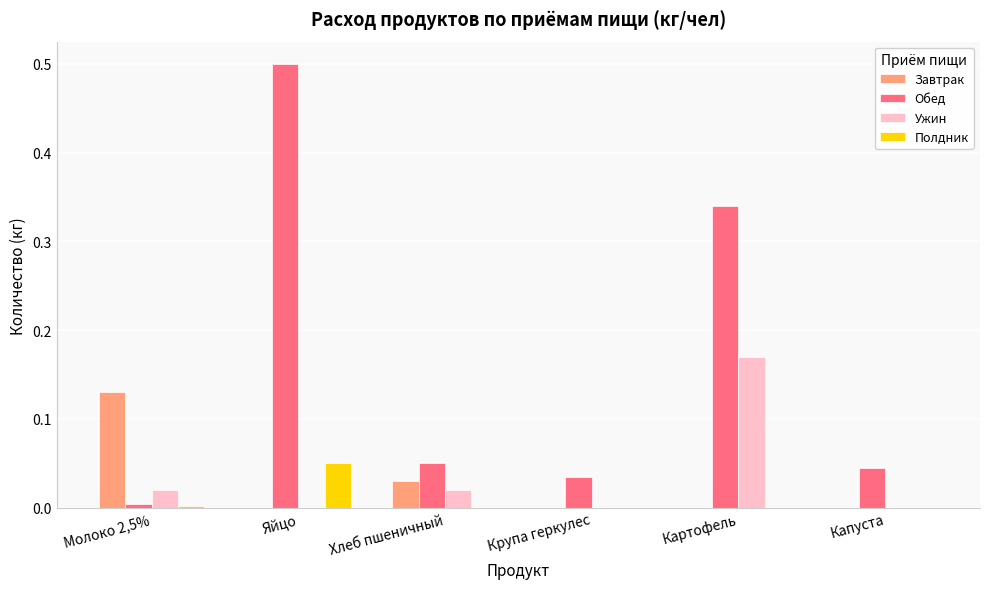

Which category has the highest value in the Завтрак series?

Молоко 2,5%